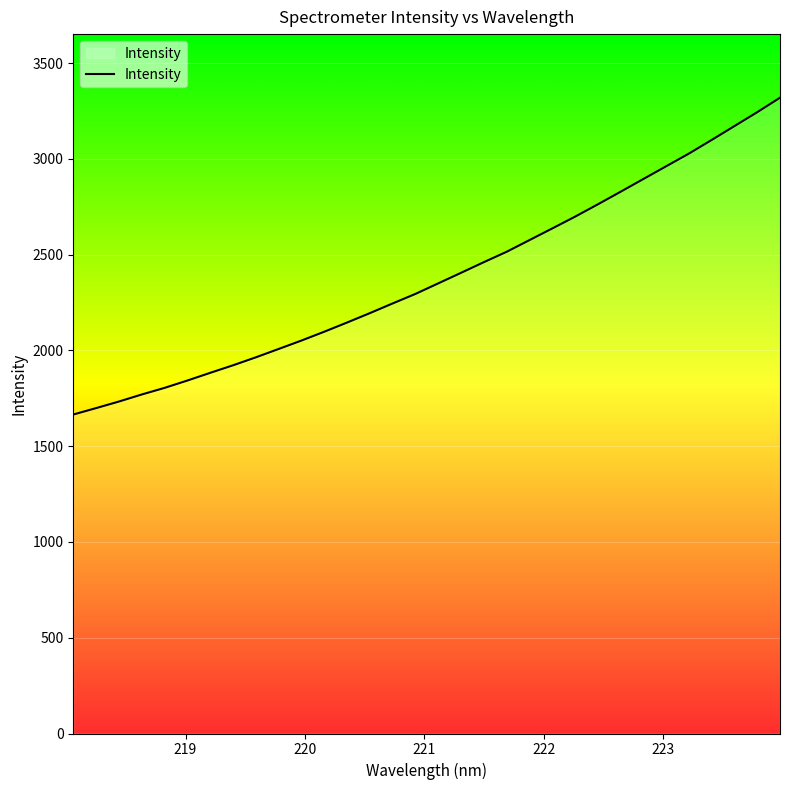

What is the difference between the maximum and minimum values?

1653.9